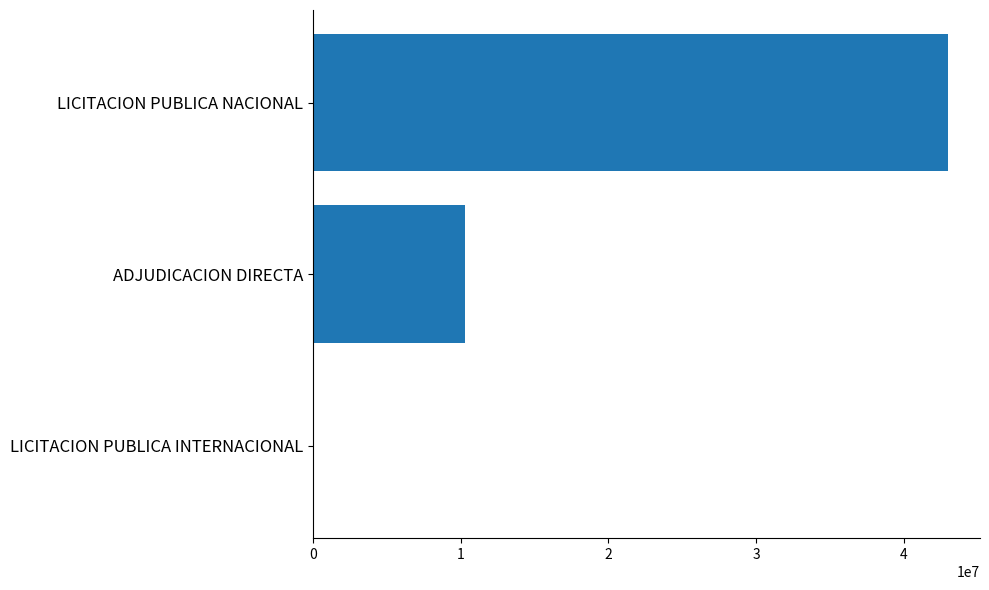

What is the sum of all values?

53364241.0